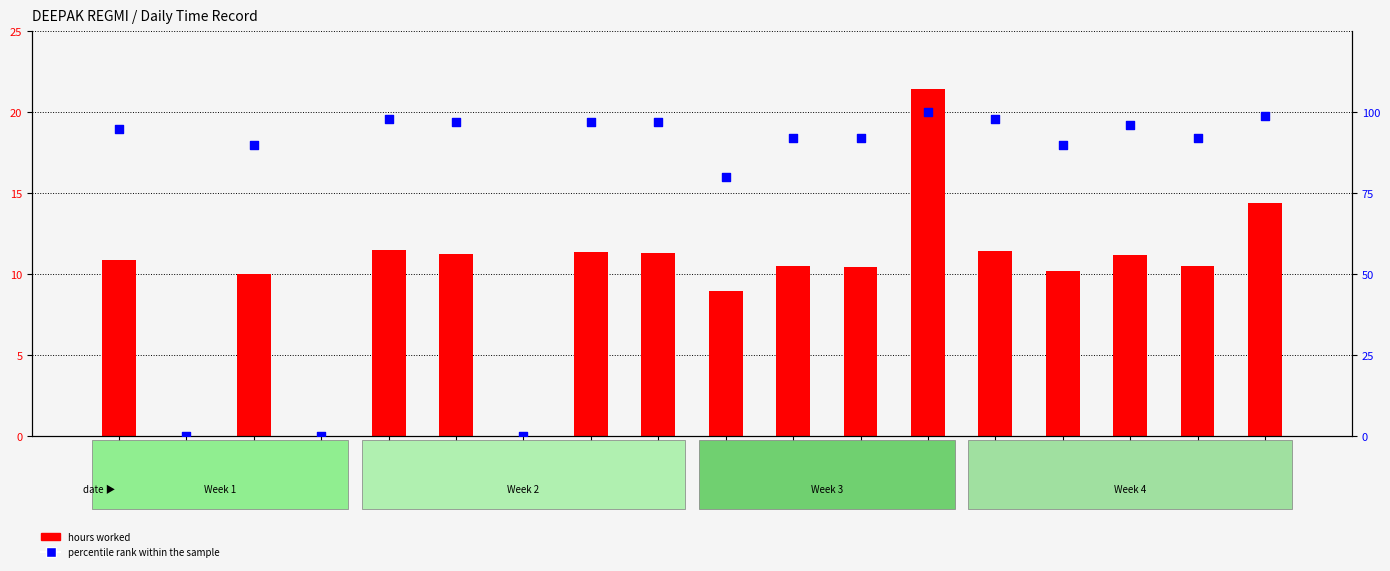

Which series contains the lowest Y value?

hours worked